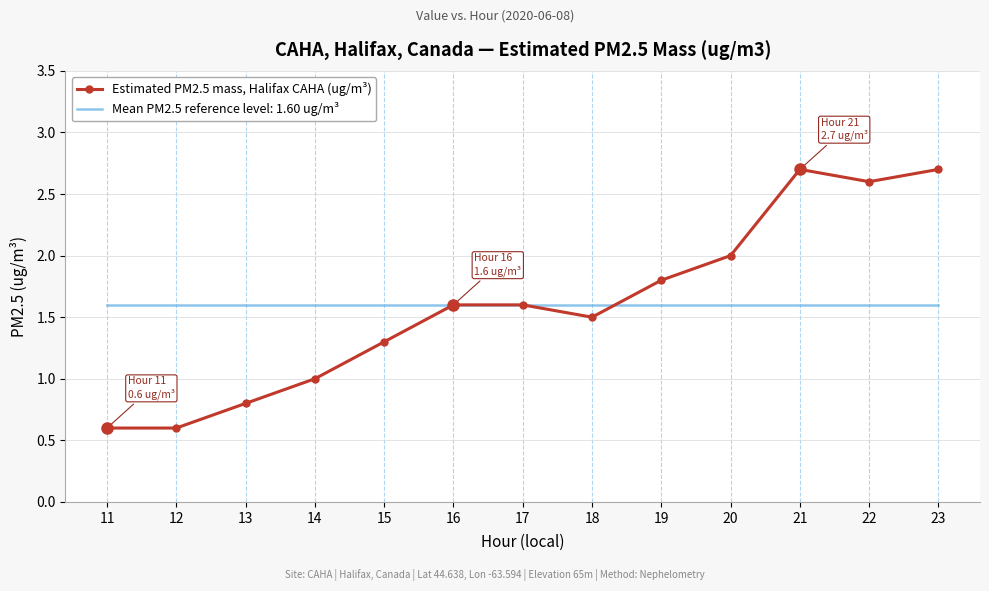

The value of Mean PM2.5 reference level: 1.60 ug/m³ at 13 is 1.6. True or false?

True